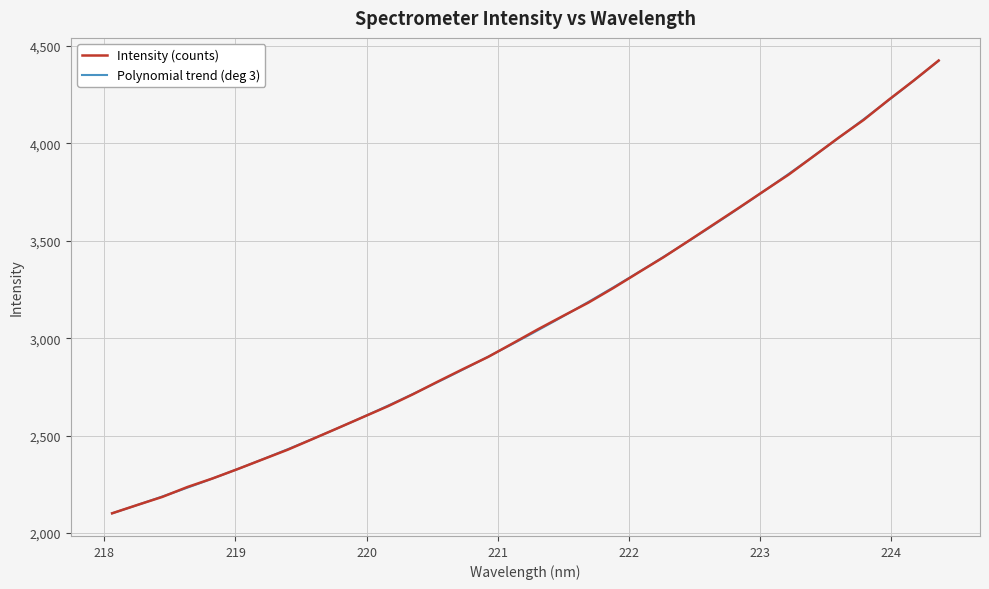

What is the approximate value at 219.9712?

2594.9